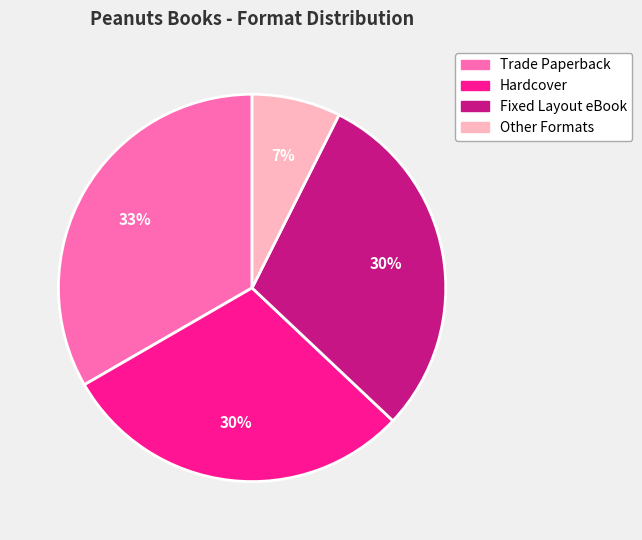

Does any single category account for the majority?

No